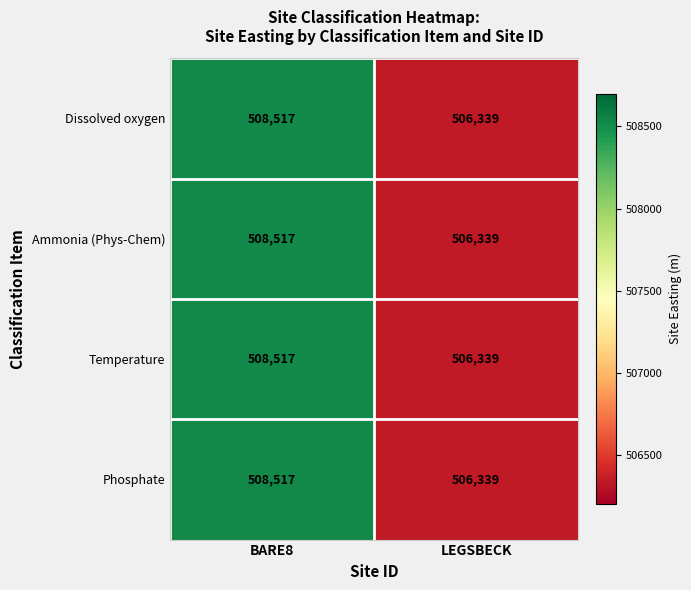

What is the greatest value displayed?

508517